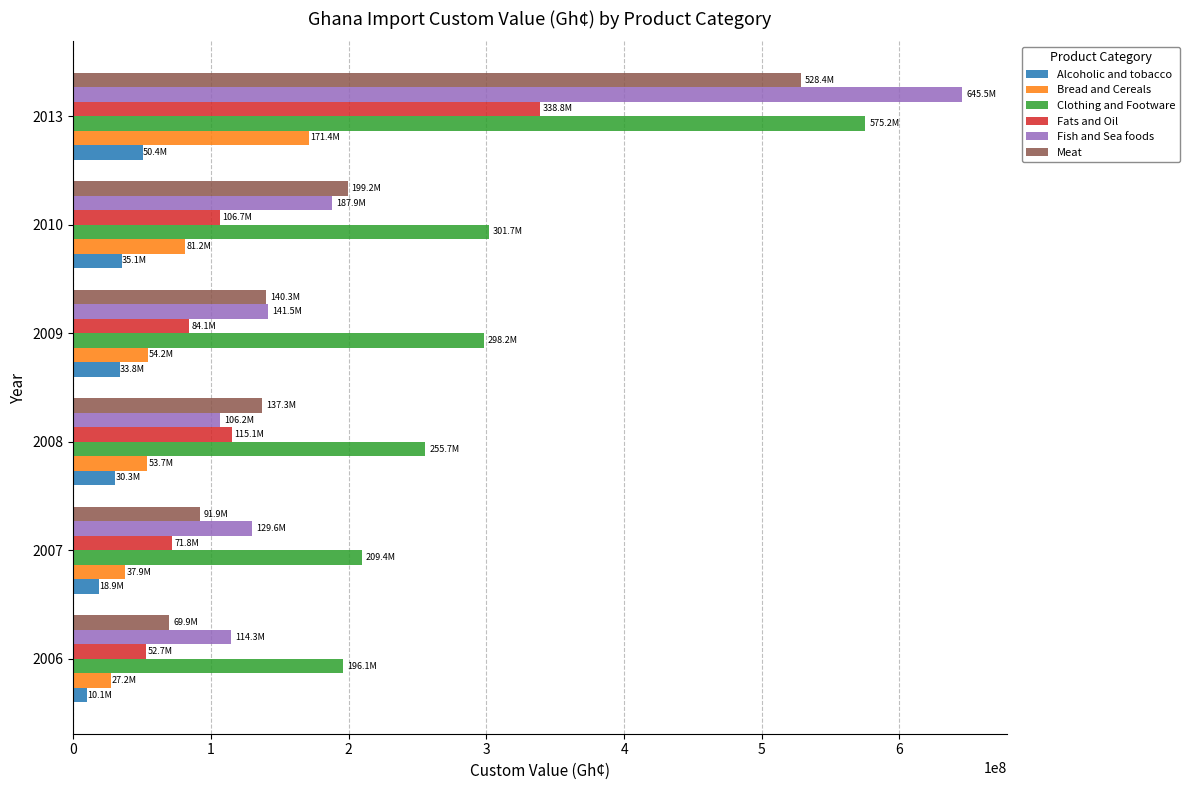

What is the highest value of the Alcoholic and tobacco series?

50351139.6